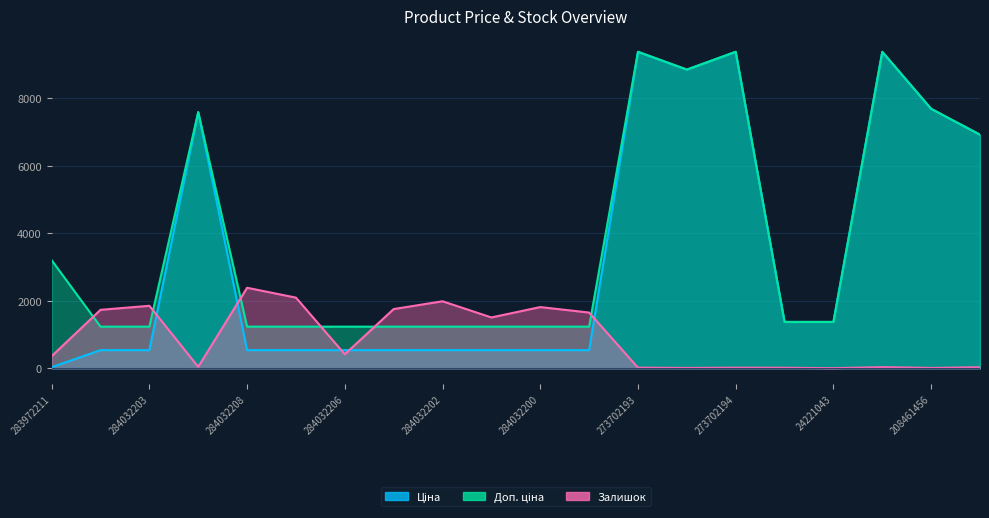

Reading left to right, list all the values displayed in this chart.

Ціна: 32.0	539.0	539.0	7596.5	539.0	539.0	539.0	539.0	539.0	539.0	539.0	539.0	9384.0	8856.7	9384.0	1375.4	1375.4	9384.0	7693.1	6925.7
Доп. ціна: 3205.0	1235.4	1235.4	7596.5	1235.4	1235.4	1235.4	1235.4	1235.4	1235.4	1235.4	1235.4	9384.0	8856.7	9384.0	1375.0	1375.0	9384.0	7693.1	6925.7
Залишок: 360.0	1734.0	1854.0	44.0	2388.0	2096.0	417.0	1757.0	1988.0	1508.0	1816.0	1653.0	18.0	11.0	18.0	16.0	4.0	34.0	11.0	32.0